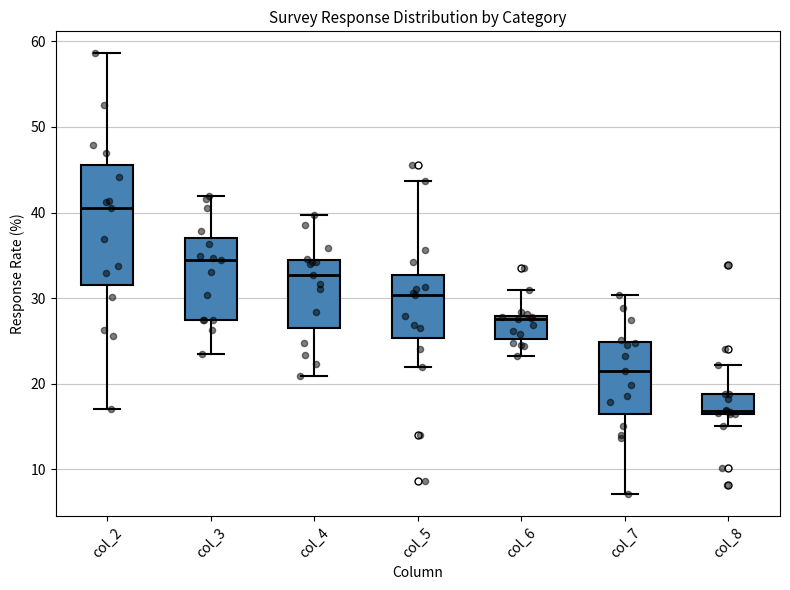

Which box has the highest median line?

col_2